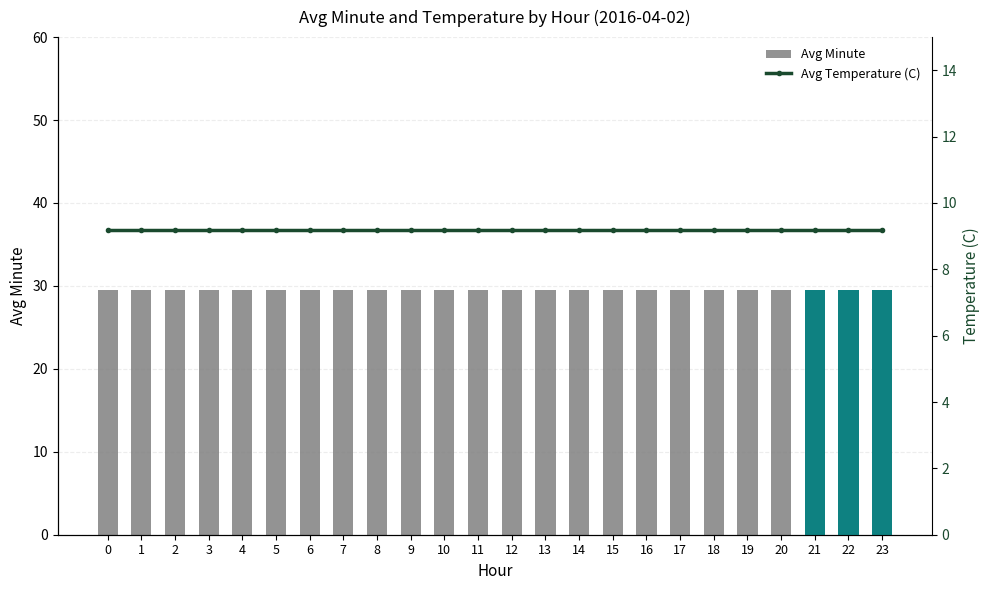

Which series has the largest total across all categories?

Avg Minute